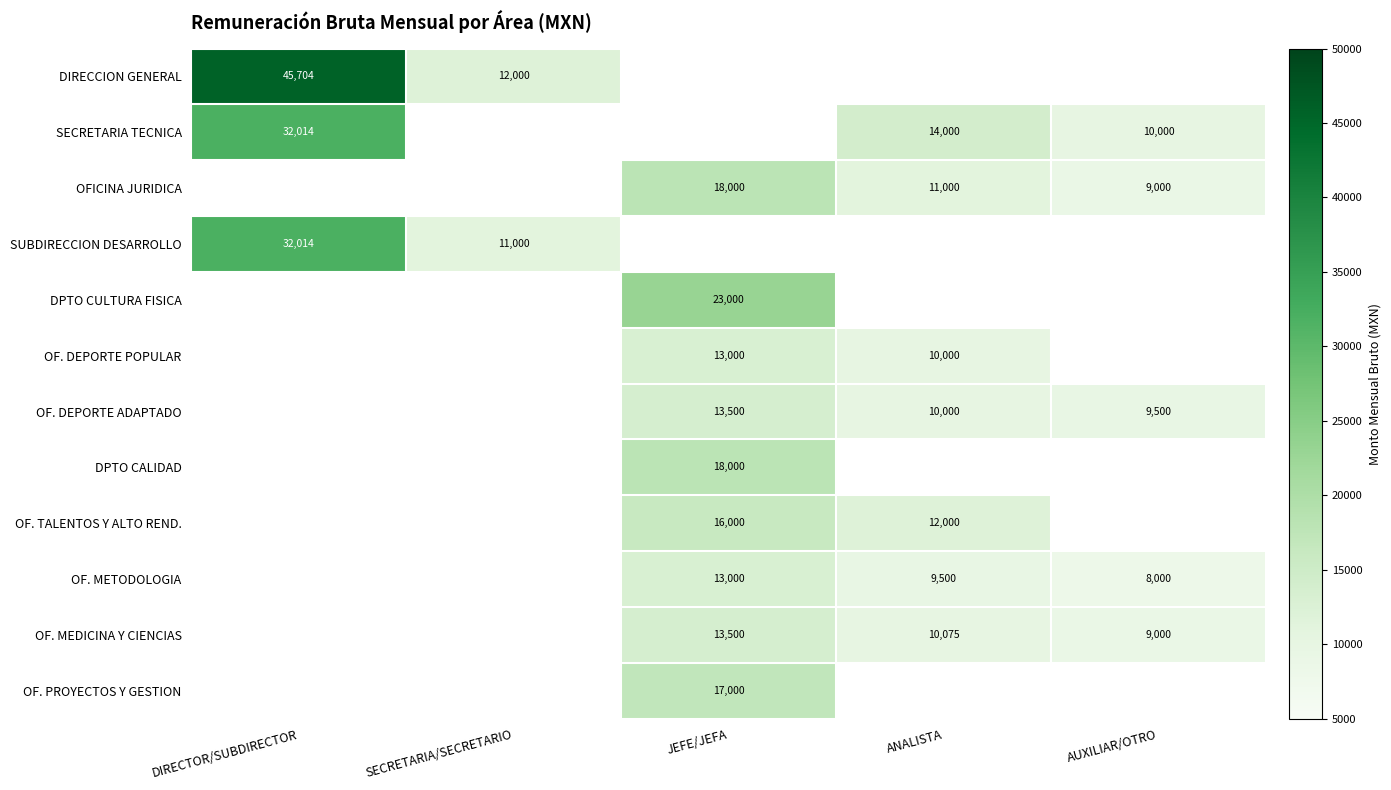

Is the value of DPTO CULTURA FISICA at JEFE/JEFA greater than the value of OF. TALENTOS Y ALTO REND. at JEFE/JEFA?

Yes